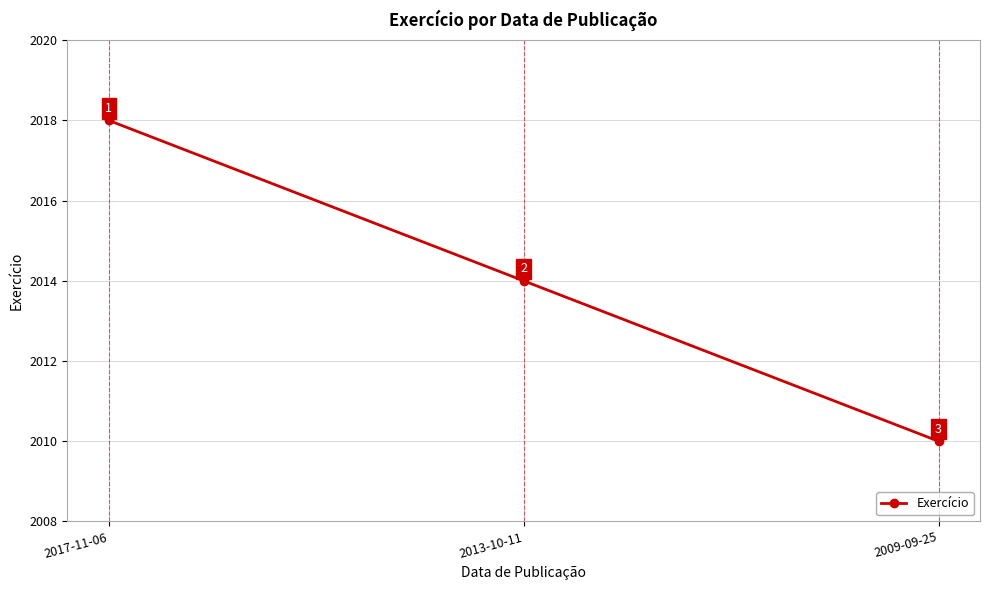

List the labels in order of value, largest first.

2017-11-06, 2013-10-11, 2009-09-25